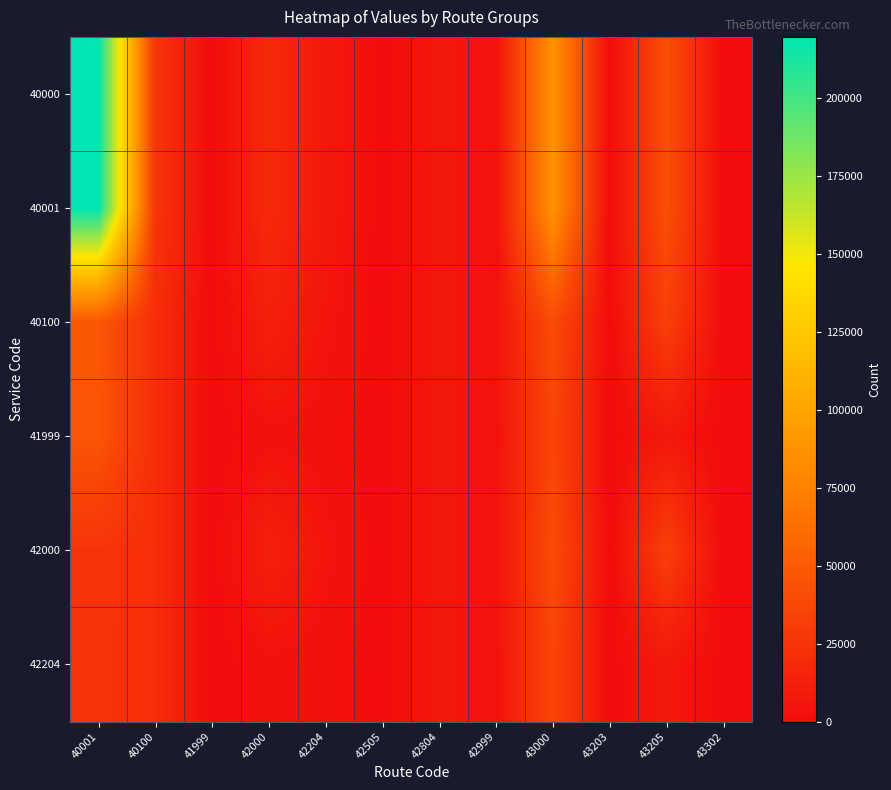

Reading left to right, list all the values displayed in this chart.

40000: 40001=219529	40100=26055	41999=51	42000=19602	42204=8350	42505=118	42804=7067	42999=4067	43000=86685	43203=230	43205=43145	43302=200
40001: 40001=219529	40100=26055	41999=51	42000=19602	42204=8350	42505=118	42804=7067	42999=4067	43000=86685	43203=230	43205=43145	43302=200
40100: 40001=47832	40100=21775	41999=51	42000=12460	42204=5350	42505=118	42804=6960	42999=4067	43000=41110	43203=140	43205=33195	43302=200
41999: 40001=46468	40100=21775	41999=51	42000=3500	42204=3000	42505=118	42804=6960	42999=4067	43000=36485	43203=90	43205=7410	43302=200
42000: 40001=25498	40100=21775	41999=51	42000=12460	42204=5350	42505=118	42804=6960	42999=4067	43000=41110	43203=140	43205=33195	43302=200
42204: 40001=24798	40100=21775	41999=51	42000=3500	42204=3000	42505=118	42804=6960	42999=4067	43000=36485	43203=90	43205=7410	43302=200